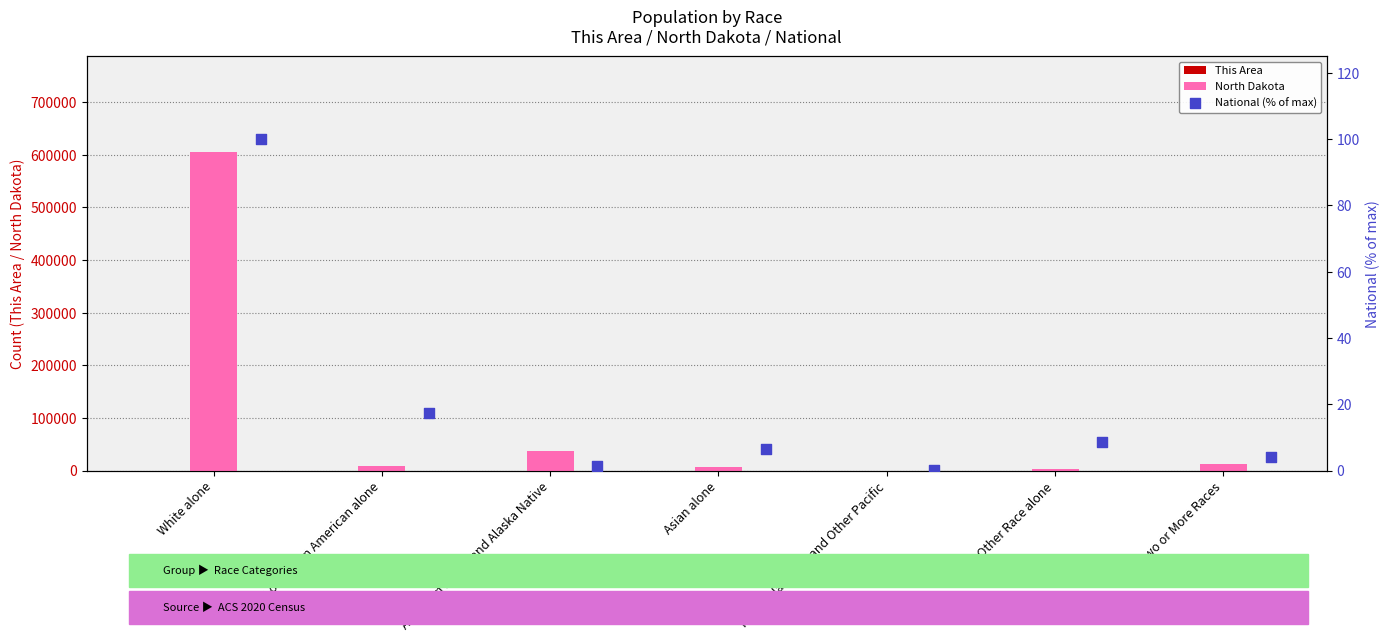

What are all the series names shown in the legend?

This Area, North Dakota, National (% of max)